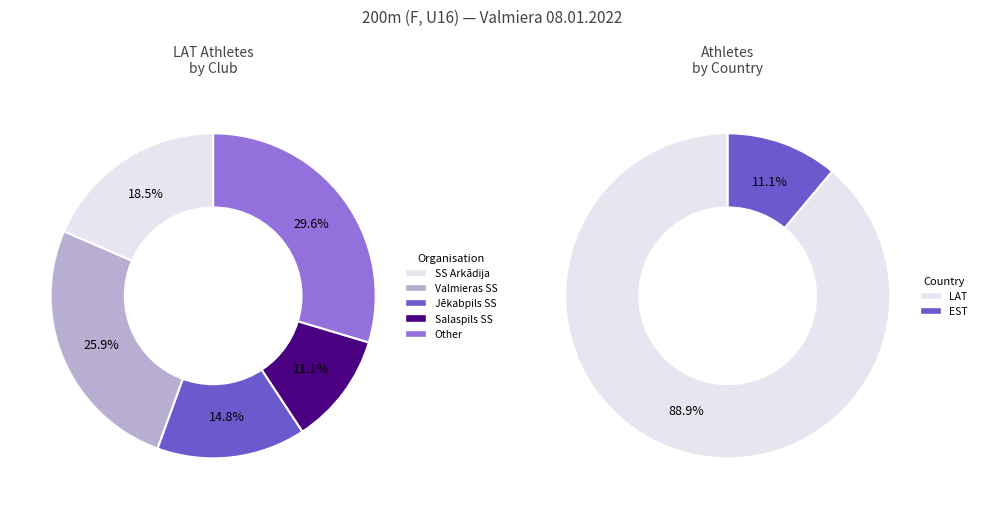

To the nearest percent, what percentage of the pie is EST?

11%